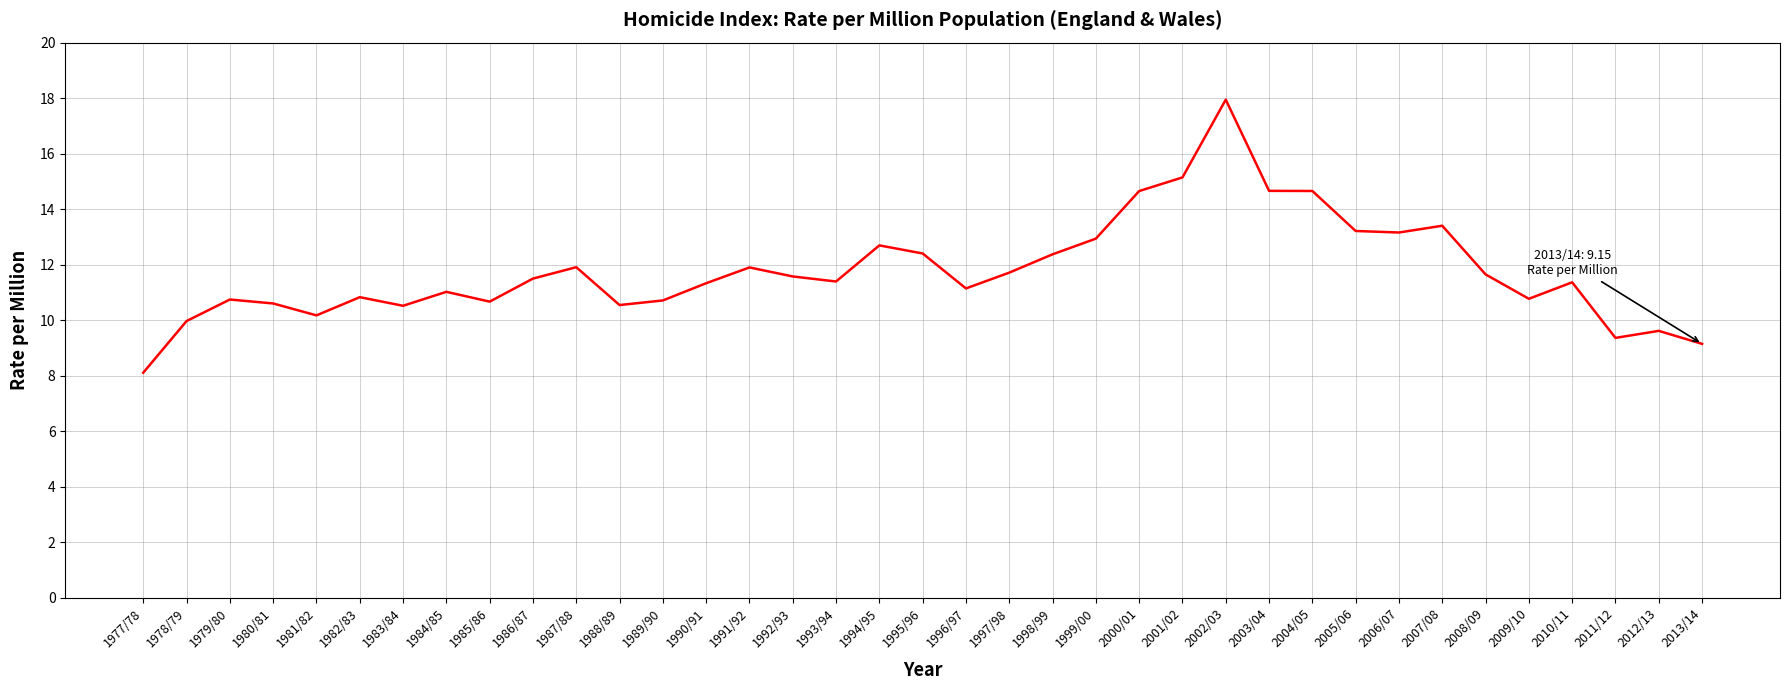

The value at 1998/99 is 19.1. True or false?

False